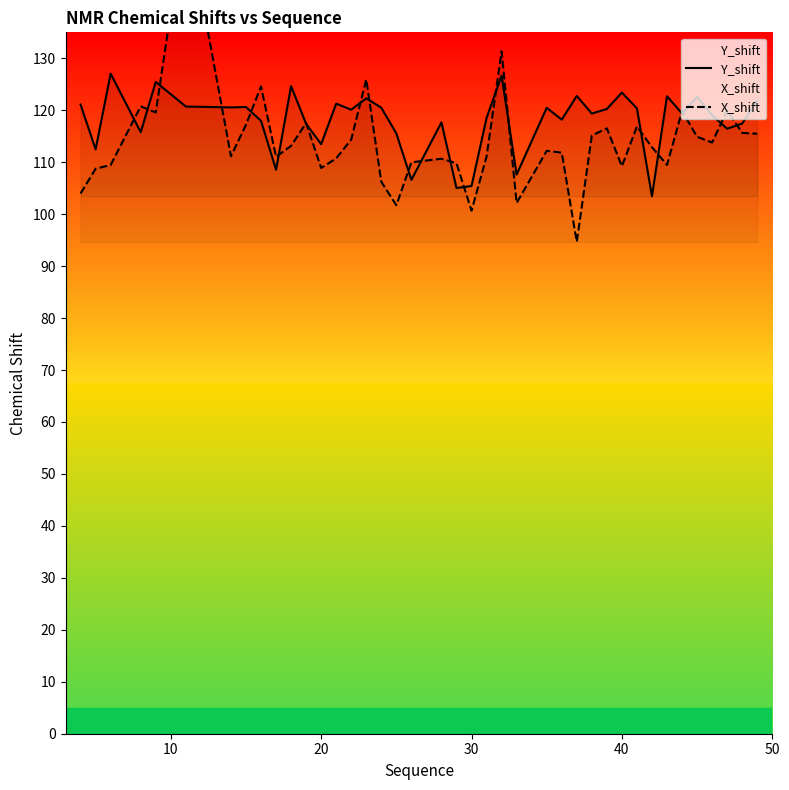

What is the difference between the maximum and minimum values in the X_shift series?

63.6